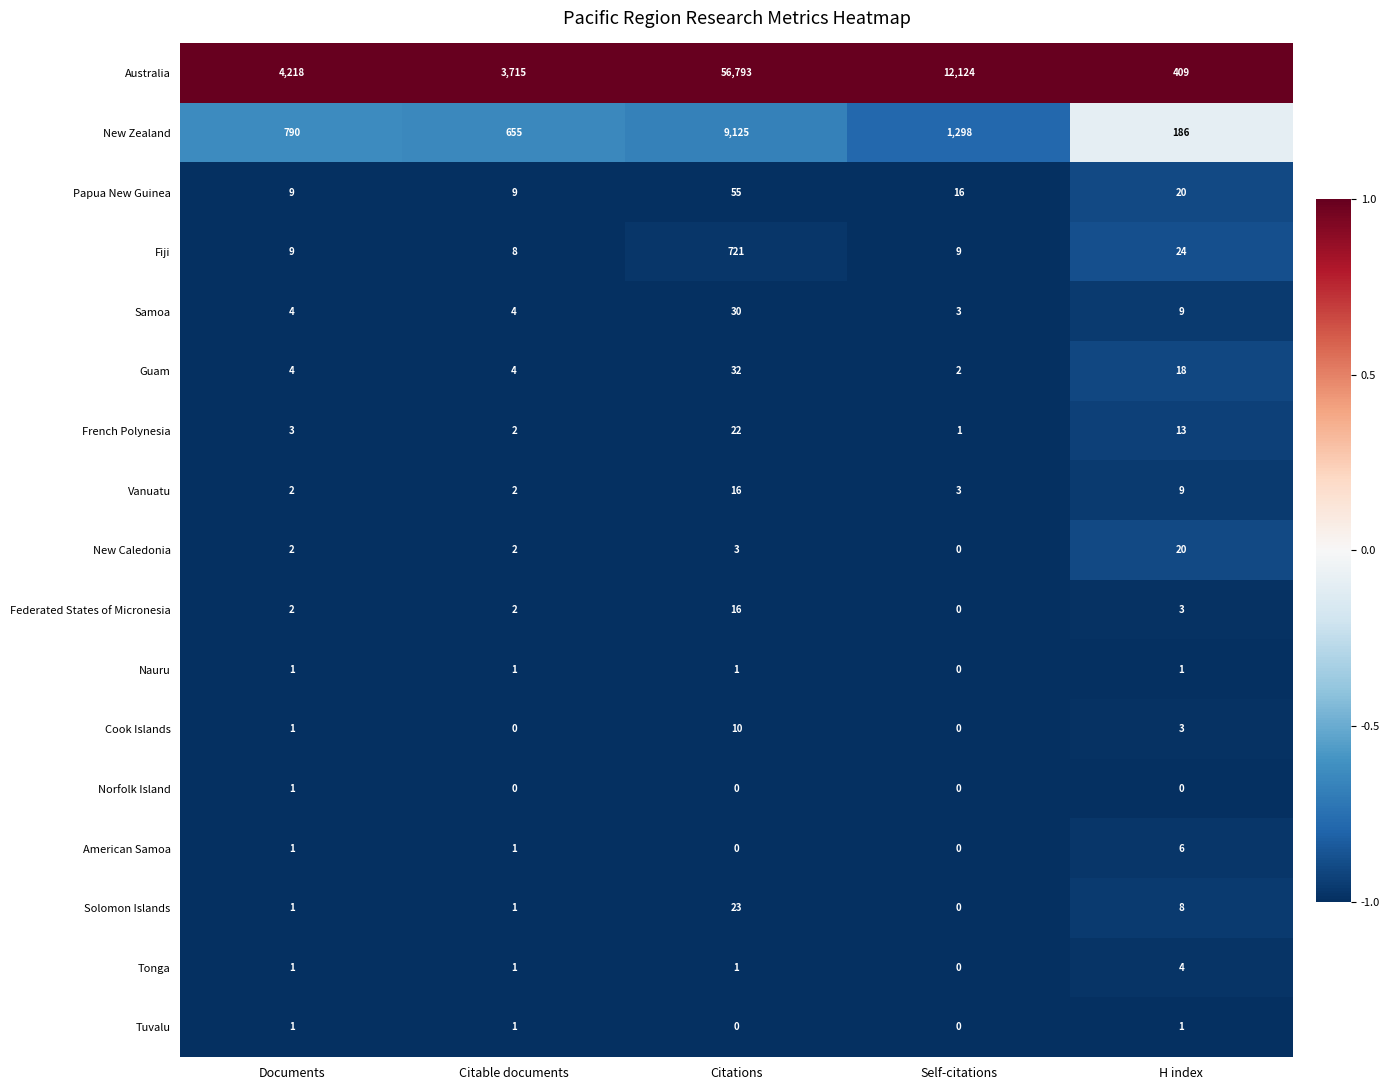

At how many categories does at least one series exceed 0?

5